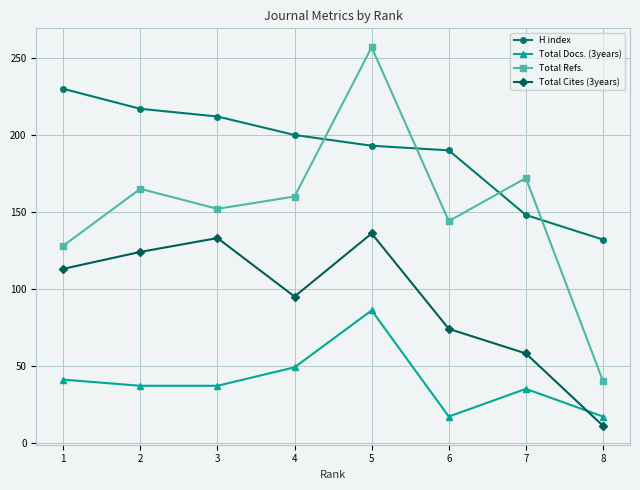

At which category does Total Cites (3years) reach its first local peak?

3